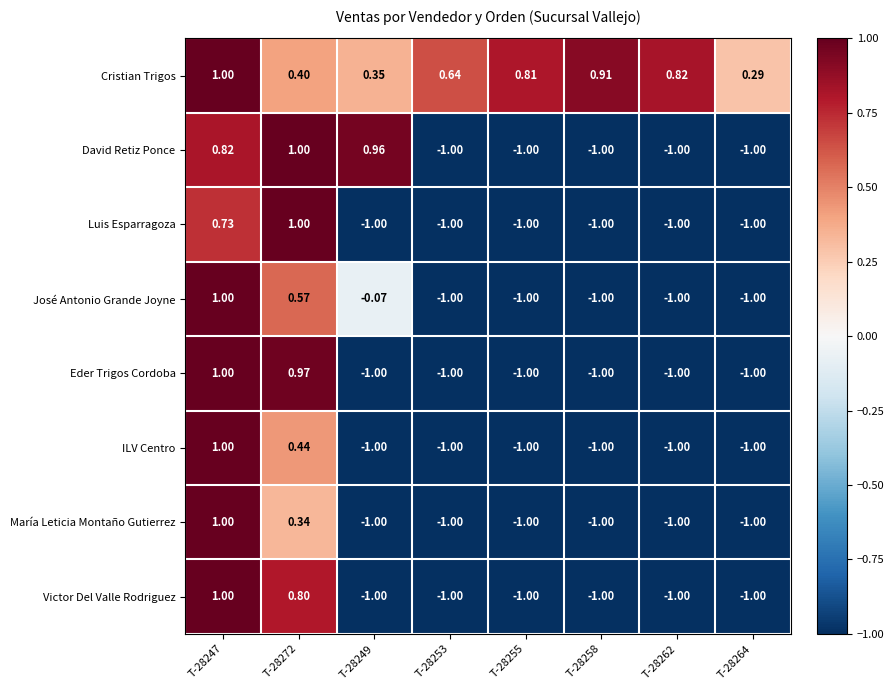

Which series has the largest total across all categories?

Cristian Trigos